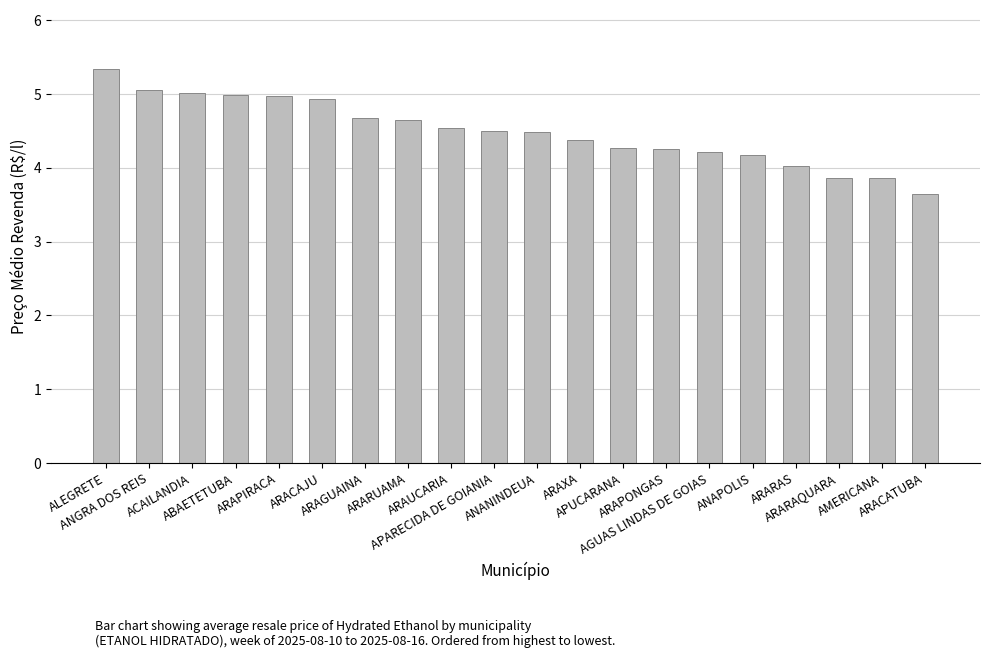

At which label does the data first exceed 4?

ALEGRETE